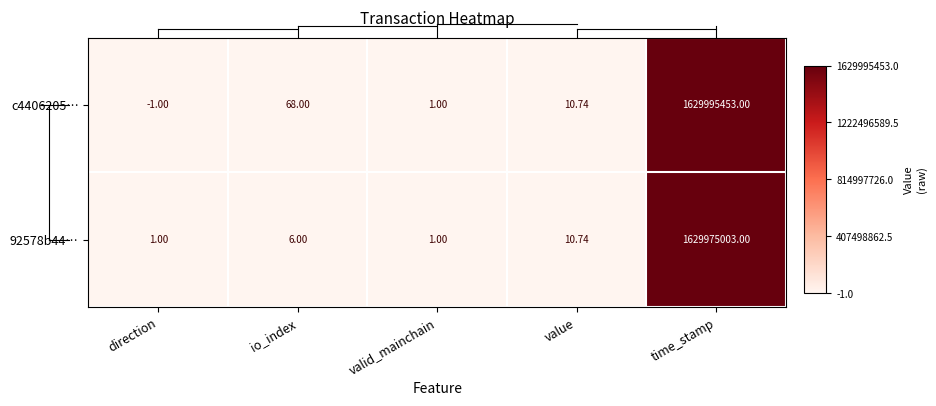

Which category has the highest value in the 92578b44… series?

time_stamp